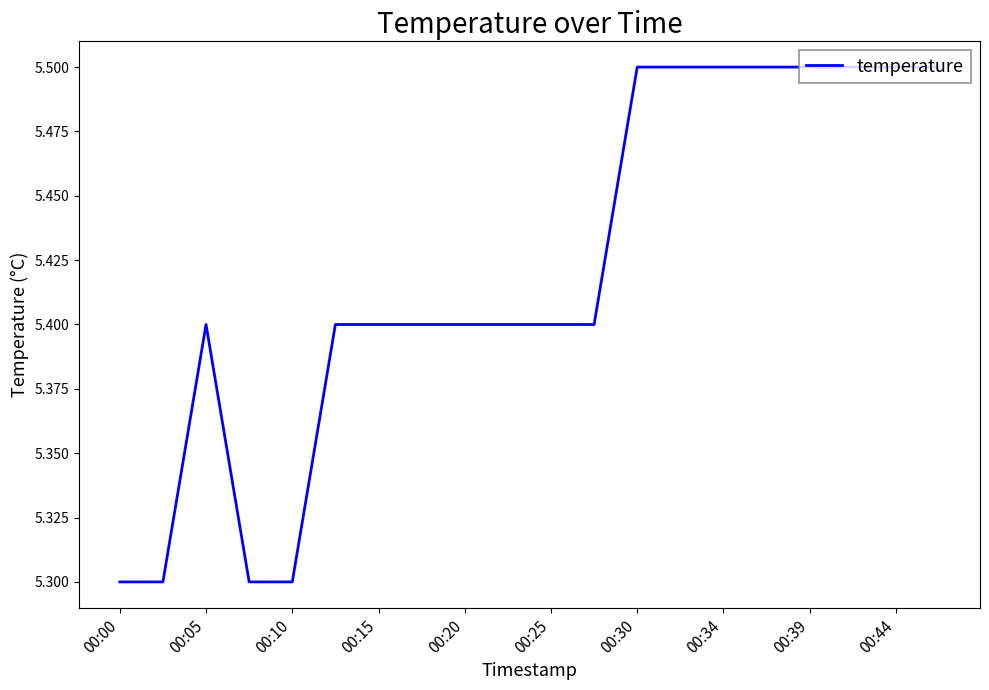

What is the smallest value displayed?

5.3